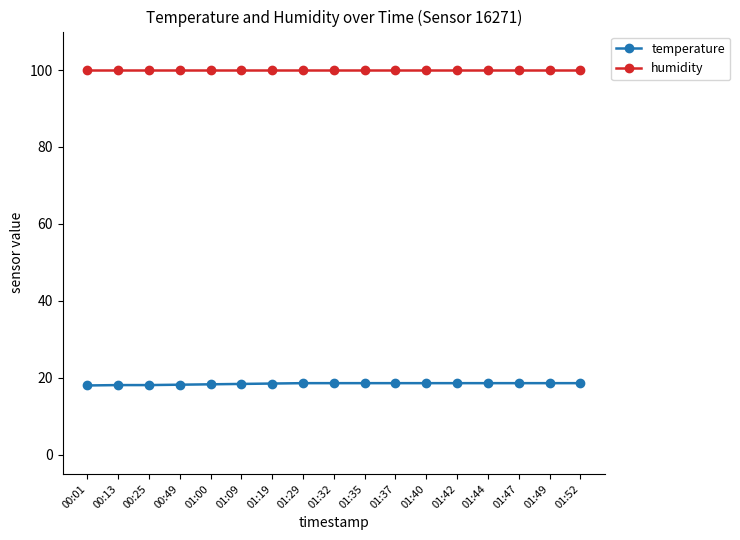

What position from the left is 01:35?

10